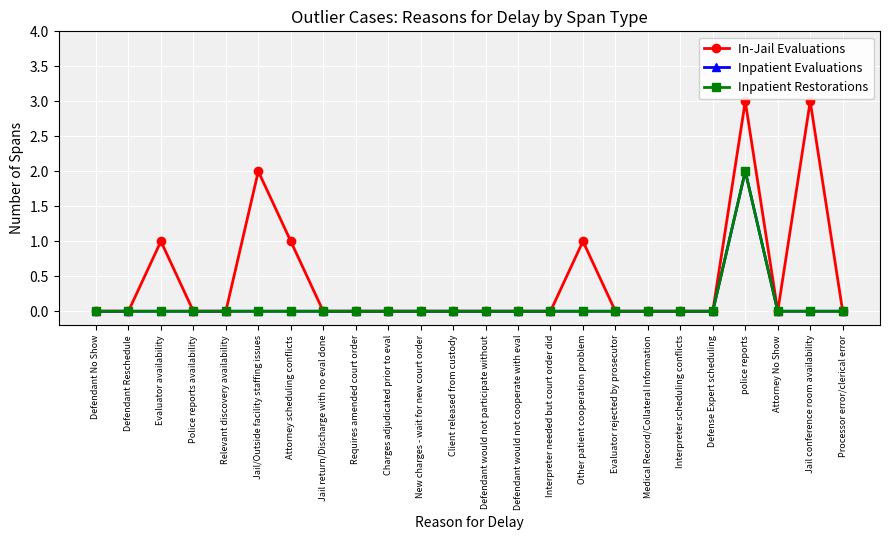

Rank the series at Defendant No Show from highest to lowest value.

In-Jail Evaluations, Inpatient Evaluations, Inpatient Restorations